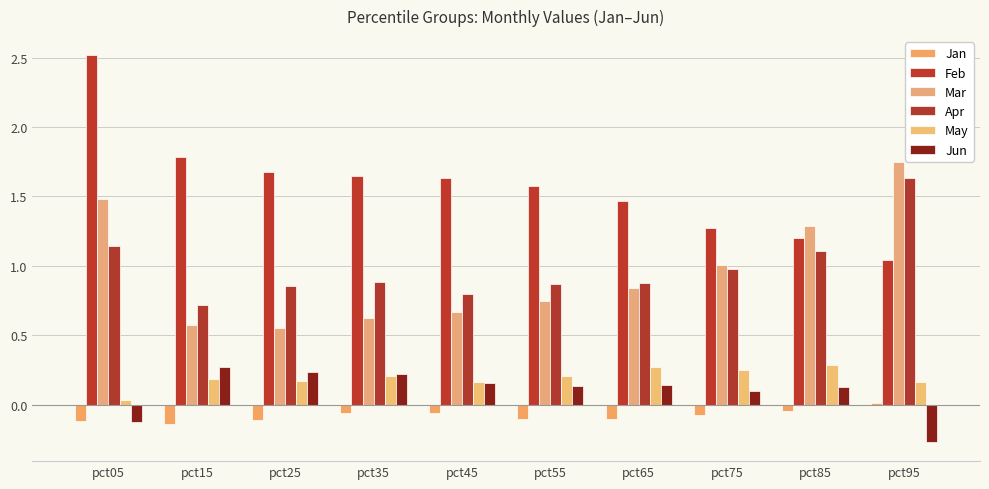

What is the smallest value displayed?

-0.3